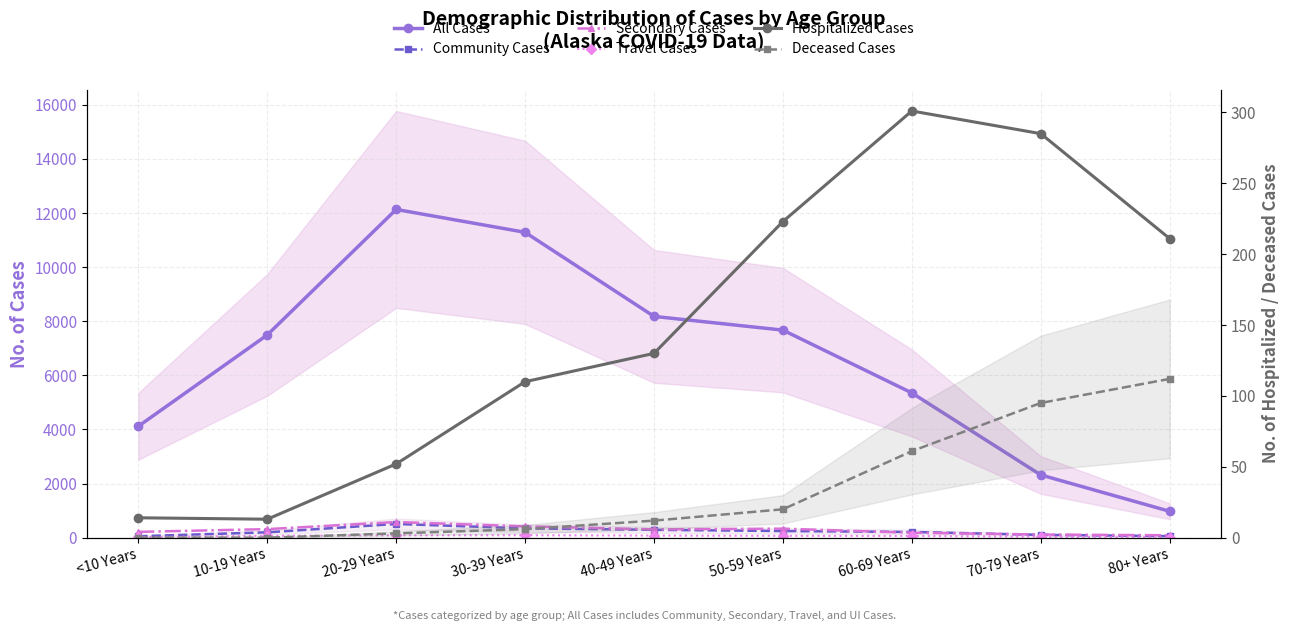

True or false: Travel Cases has a value of 88 at 30-39 Years.

True